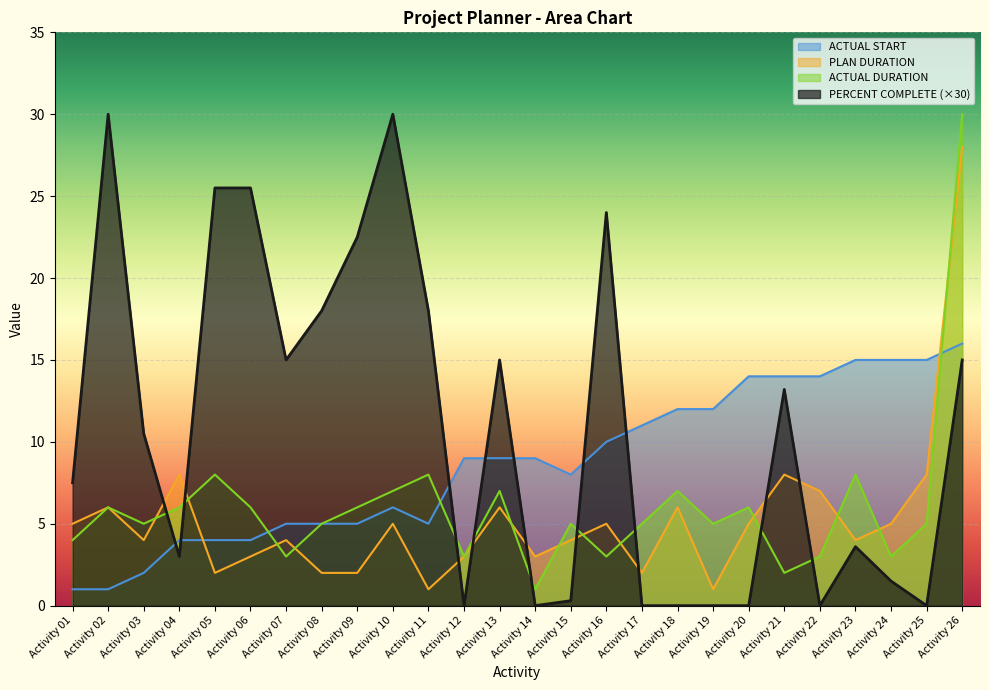

Reading left to right, transcribe all the data shown in this chart.

PERCENT COMPLETE: 7.5	30.0	10.5	3.0	25.5	25.5	15.0	18.0	22.5	30.0	18.0	0.0	15.0	0.0	0.3	24.0	0.0	0.0	0.0	0.0	13.2	0.0	3.6	1.5	0.0	15.0
ACTUAL DURATION: 4.0	6.0	5.0	6.0	8.0	6.0	3.0	5.0	6.0	7.0	8.0	3.0	7.0	1.0	5.0	3.0	5.0	7.0	5.0	6.0	2.0	3.0	8.0	3.0	5.0	30.0
PLAN DURATION: 5.0	6.0	4.0	8.0	2.0	3.0	4.0	2.0	2.0	5.0	1.0	3.0	6.0	3.0	4.0	5.0	2.0	6.0	1.0	5.0	8.0	7.0	4.0	5.0	8.0	28.0
ACTUAL START: 1.0	1.0	2.0	4.0	4.0	4.0	5.0	5.0	5.0	6.0	5.0	9.0	9.0	9.0	8.0	10.0	11.0	12.0	12.0	14.0	14.0	14.0	15.0	15.0	15.0	16.0